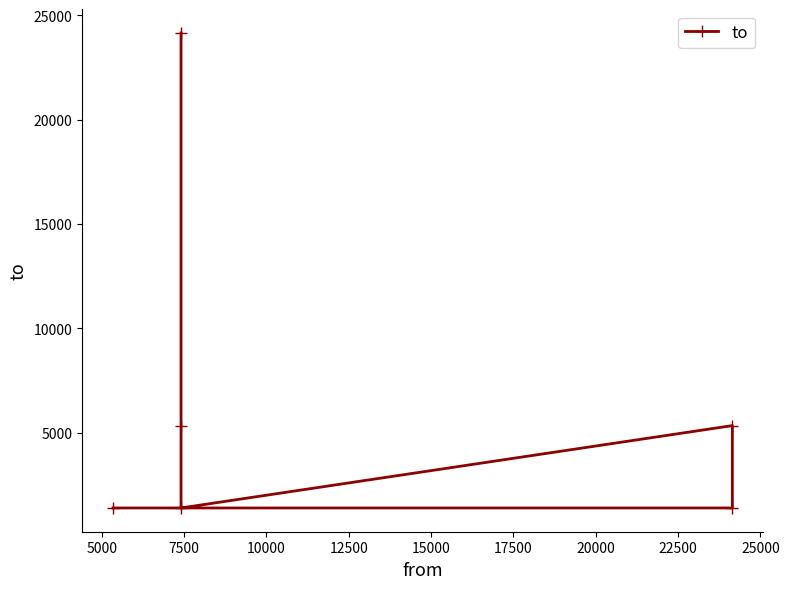

The value at 2500 is 2123. True or false?

False